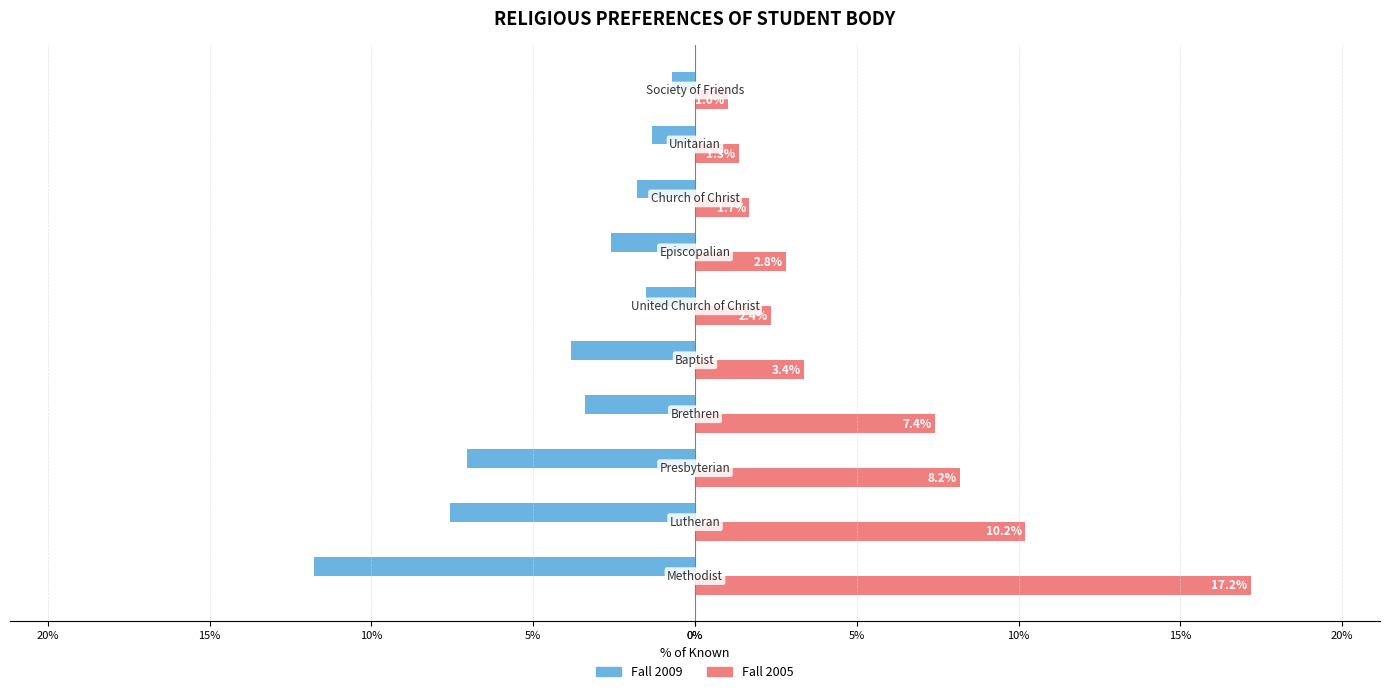

What are all the series names shown in the legend?

Fall 2009, Fall 2005